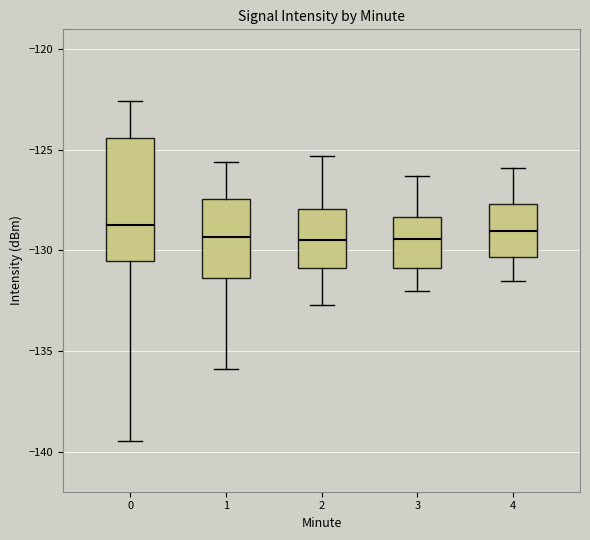

Reading left to right, transcribe this box plot: for each box, give where its median line is, the range the box spans, and where its two whiskers end, as read against the y-axis. The values are not printed on the chart, so give them approximately, as read against the axis.

0: median -128.5, box -130.5 to -124.5, whiskers -139.5 to -122.5
1: median -129.5, box -131.5 to -127.5, whiskers -136.0 to -125.5
2: median -129.5, box -131.0 to -128.0, whiskers -132.5 to -125.5
3: median -129.5, box -131.0 to -128.5, whiskers -132.0 to -126.5
4: median -129.0, box -130.5 to -127.5, whiskers -131.5 to -126.0